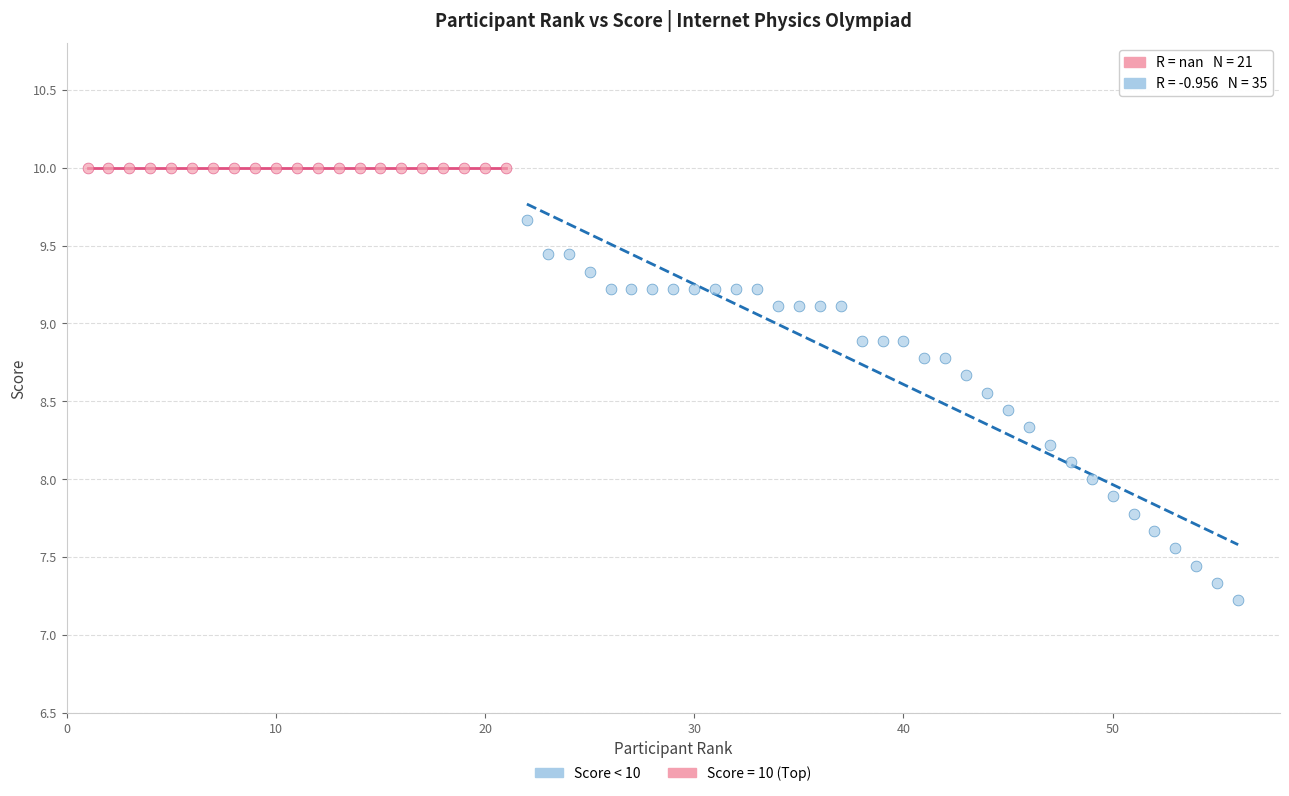

Which series contains the highest Y value?

Score = 10 (Top)